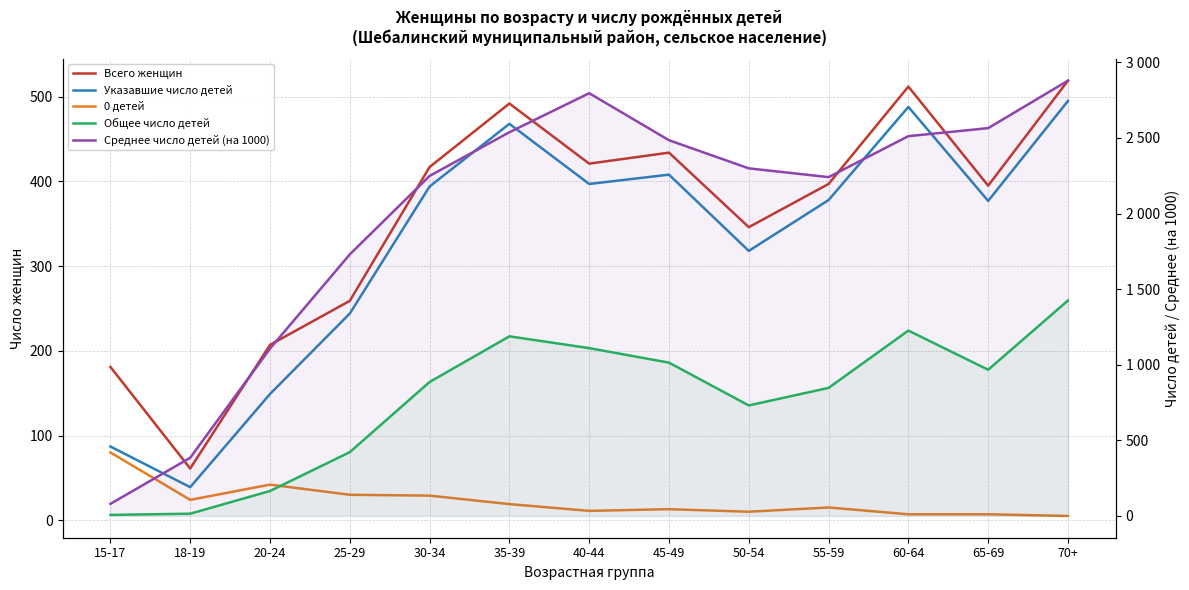

Which series has the largest range (max minus min)?

Среднее число детей (на 1000)